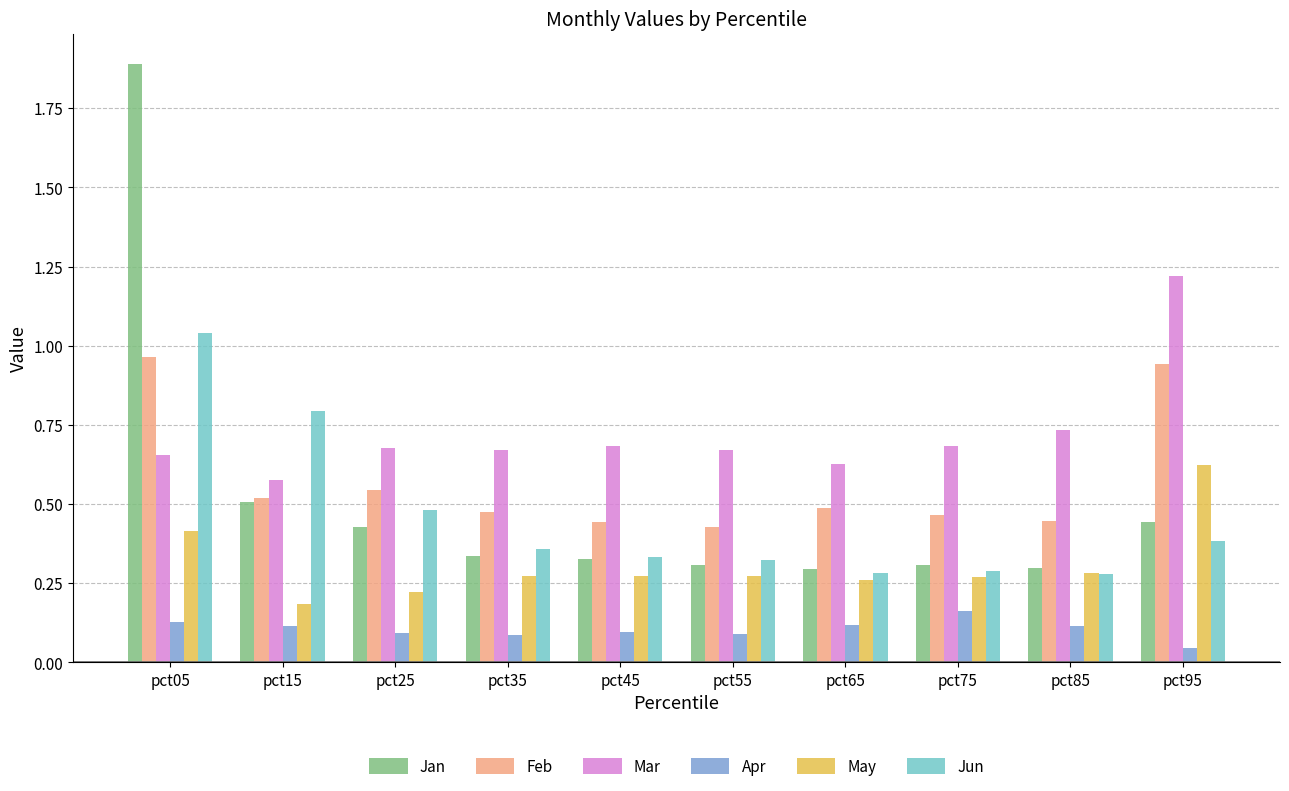

True or false: Jan has a value of 0.1 at pct35.

False